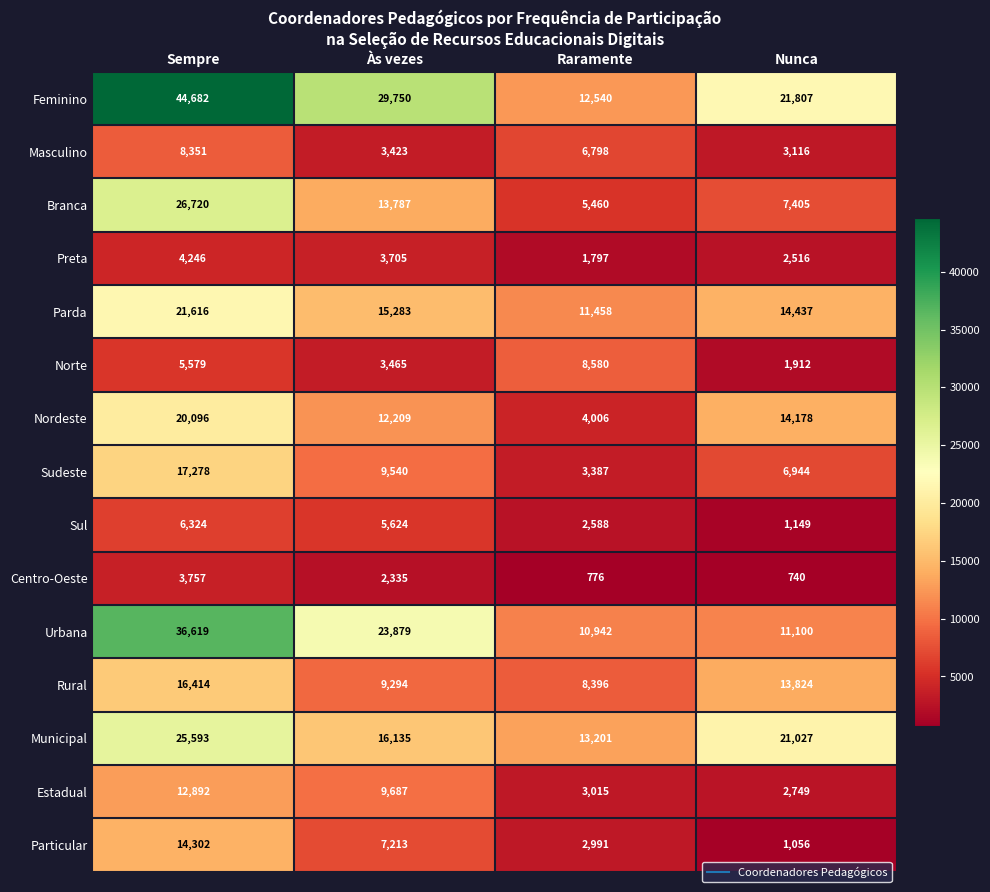

How many Preta values are between 2516 and 4246?

3